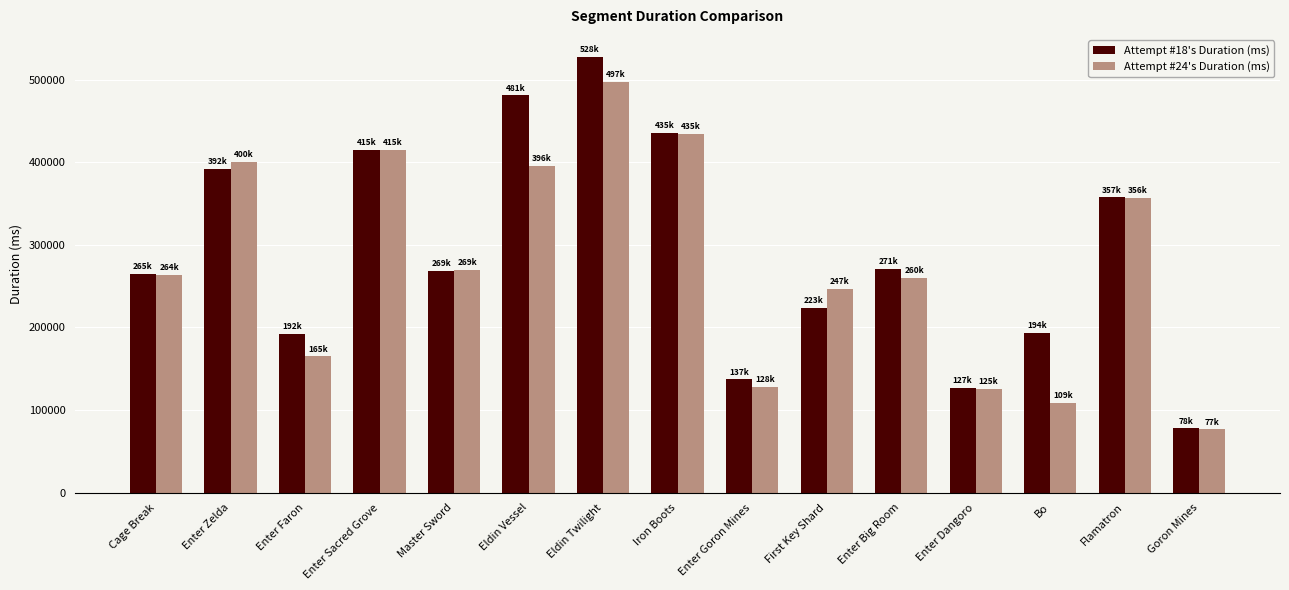

Which series has the largest total across all categories?

Attempt #18's Duration (ms)